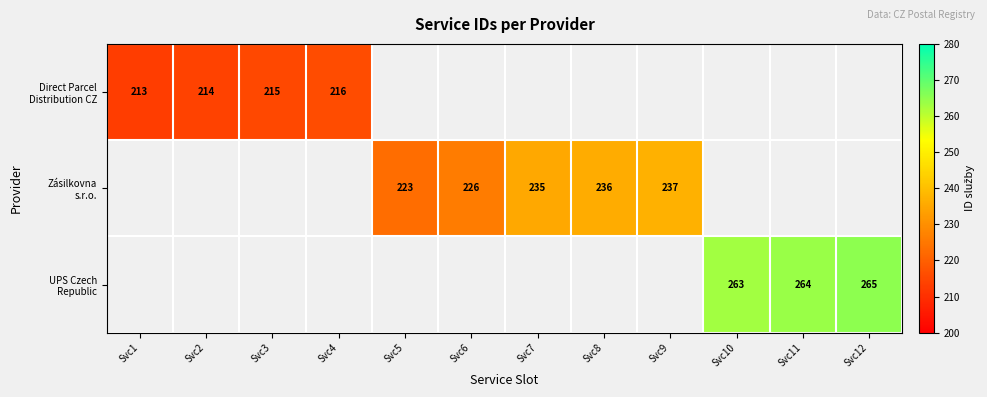

Between Svc6 and Svc7, which series saw the biggest shift?

Zásilkovna s.r.o.